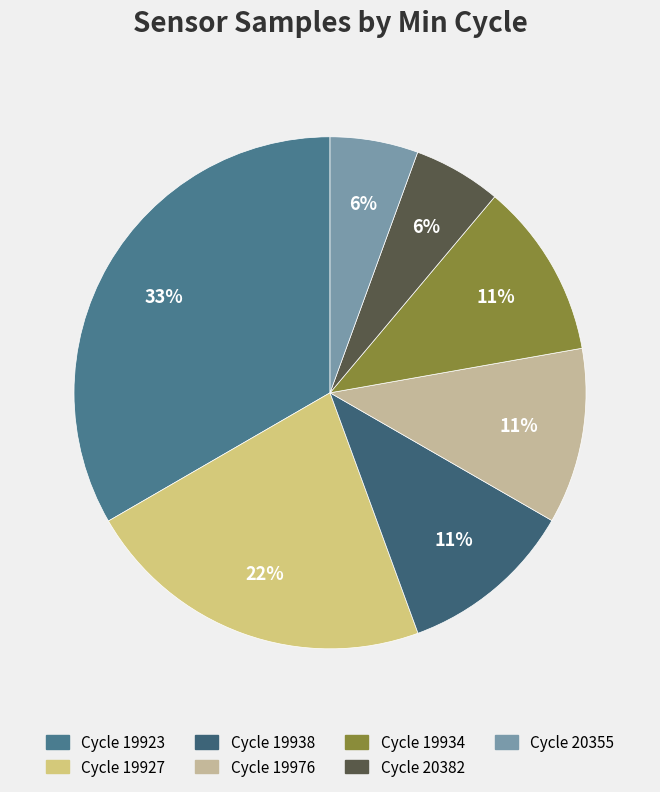

How many slices are in this pie chart?

7